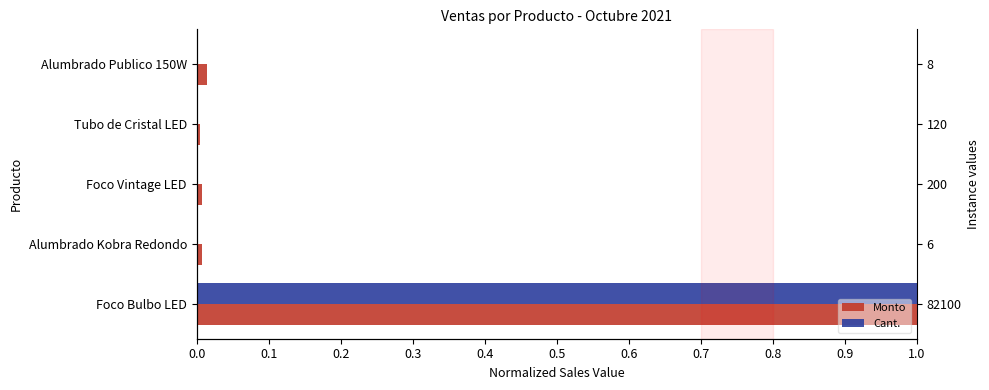

How many series are shown in this chart?

2